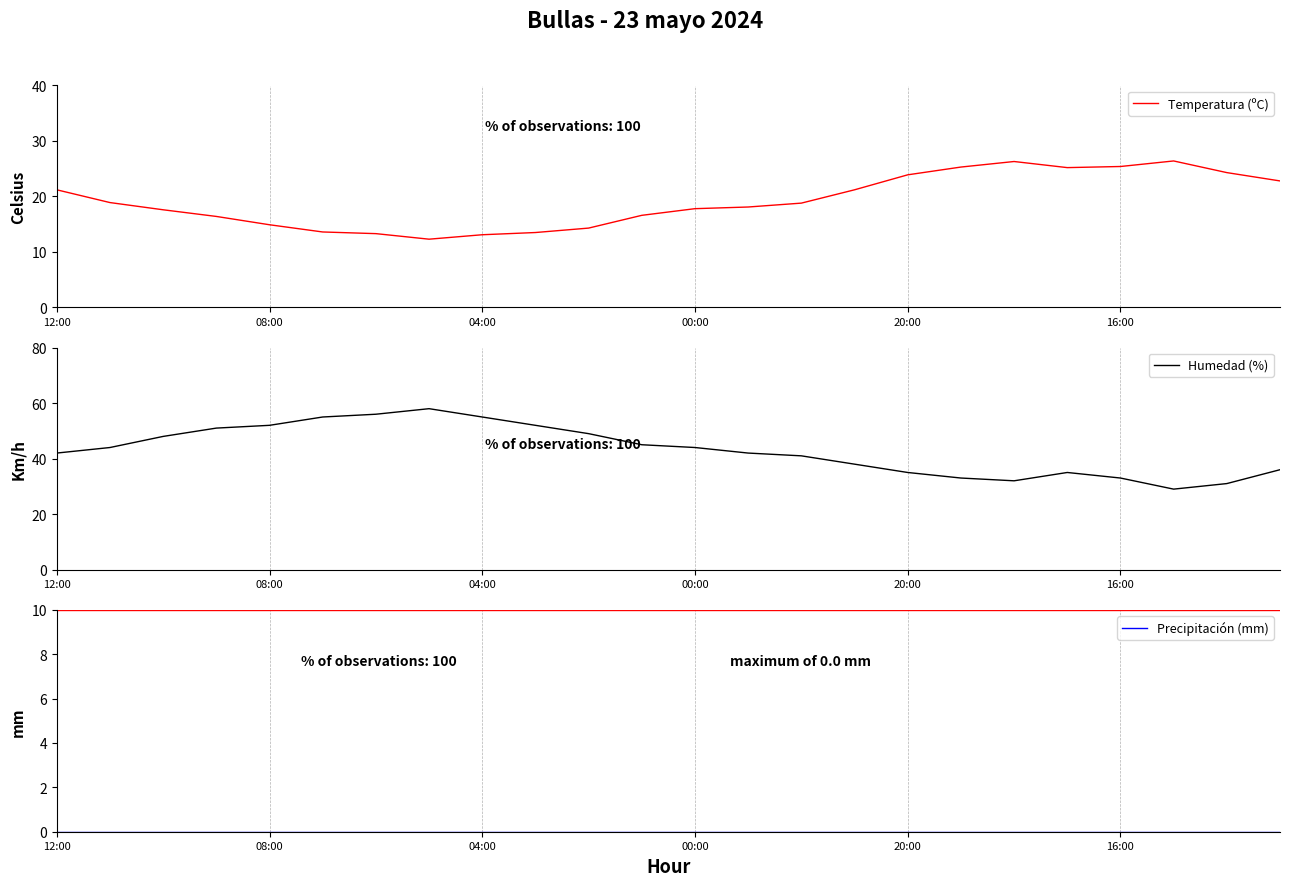

Is it true that Temperatura (ºC) equals 31.7 at 00:00?

False